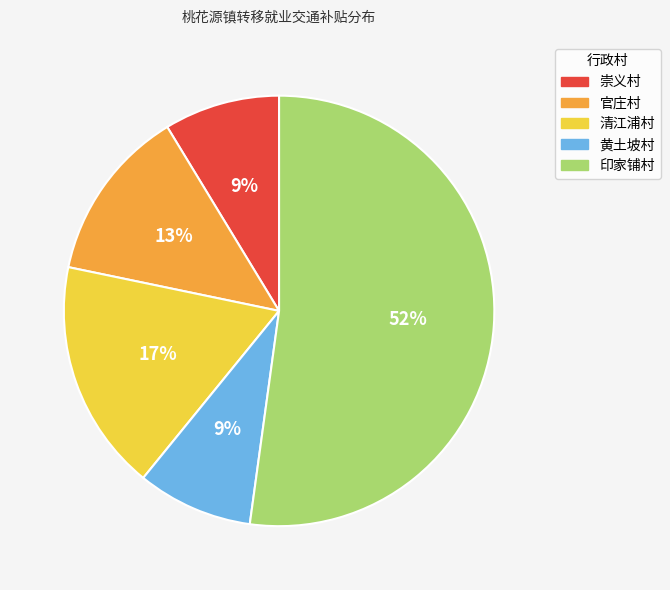

Does any single category account for the majority?

Yes